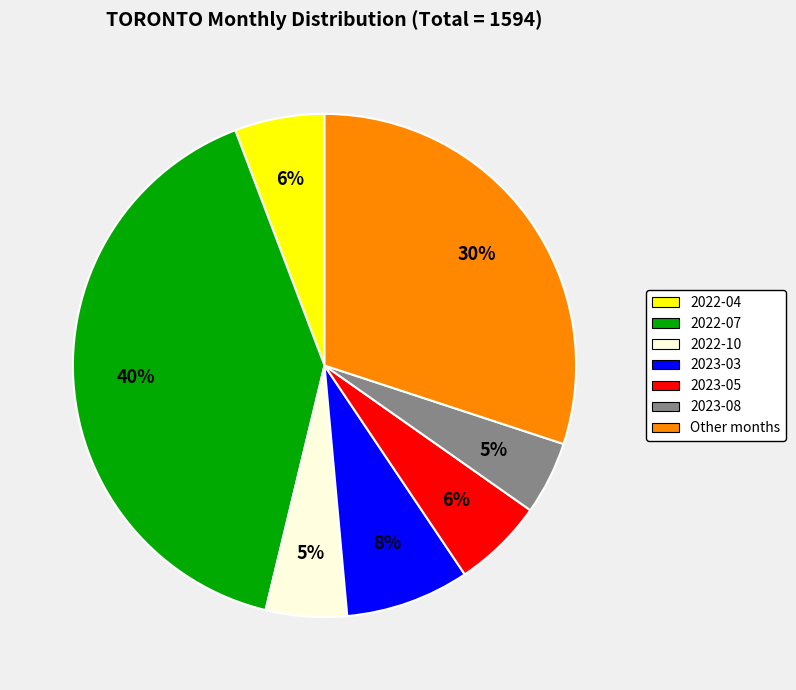

Does any single category account for the majority?

No